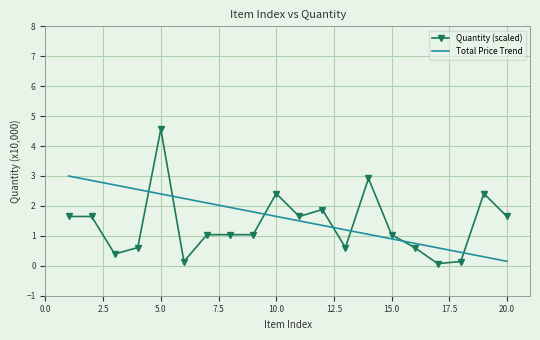

Rank the series by their maximum value, from highest to lowest.

Quantity (scaled), Total Price Trend